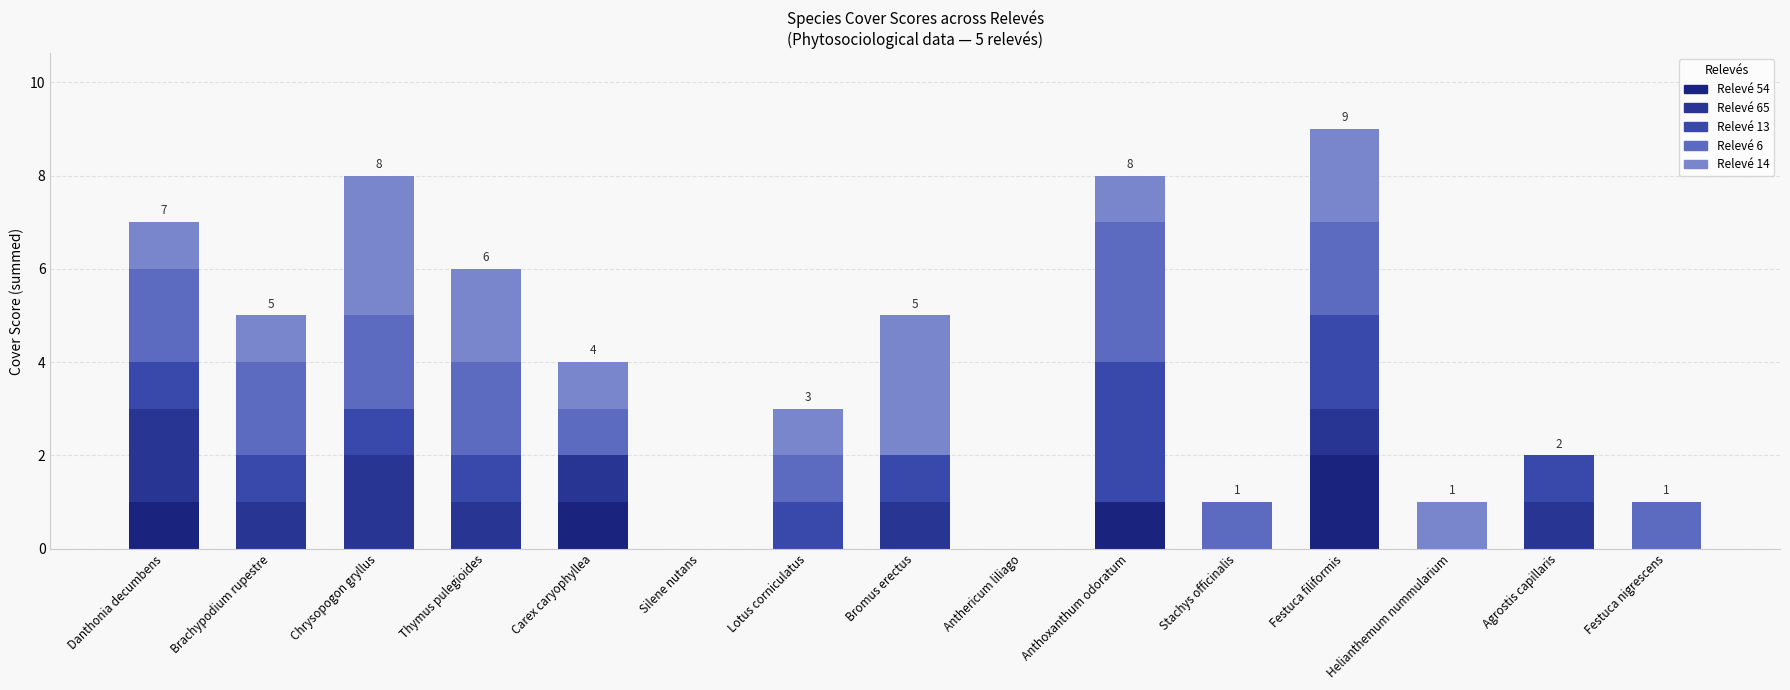

What position from the right is Brachypodium rupestre?

14